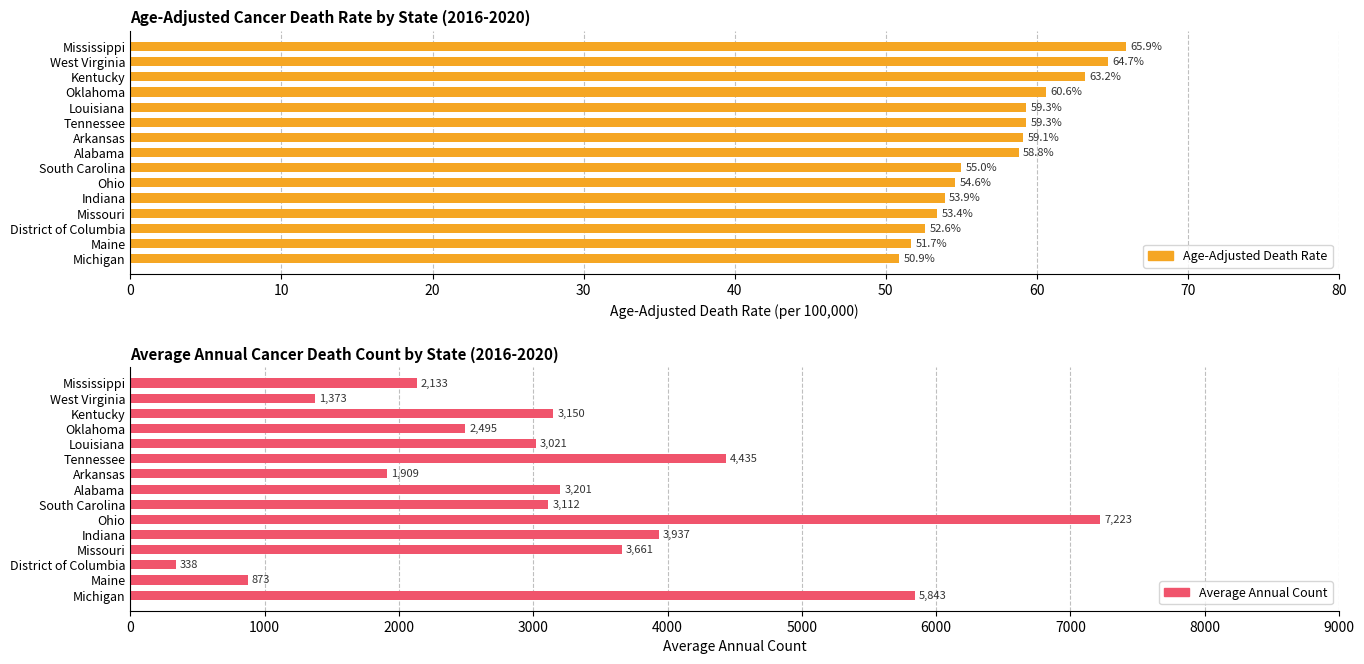

What is the difference between the maximum and minimum values in the Age-Adjusted Death Rate series?

15.0